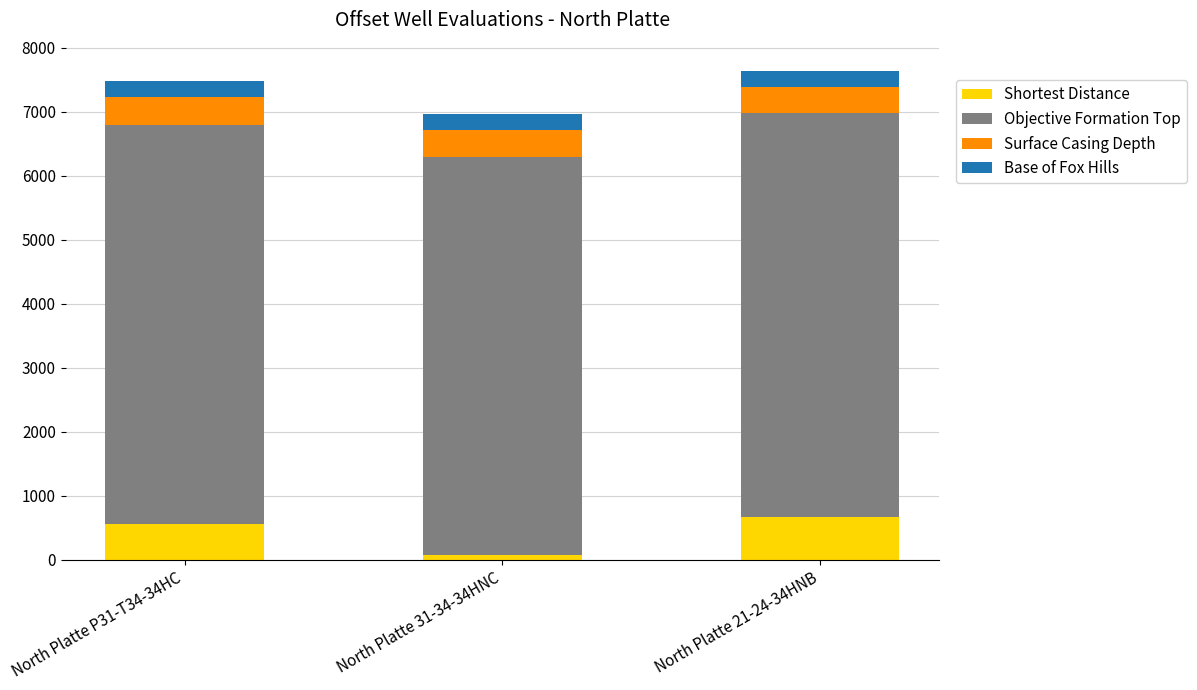

Are the bars grouped side by side (vs. stacked)?

No